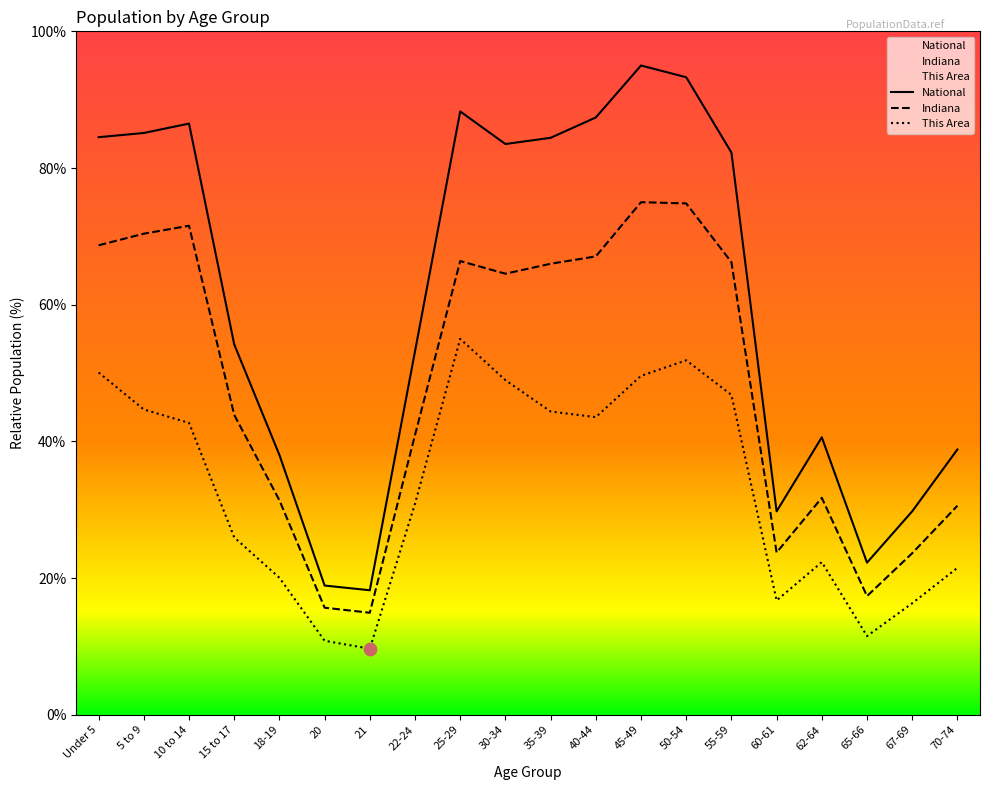

What are all the series names shown in the legend?

This Area, Indiana, National